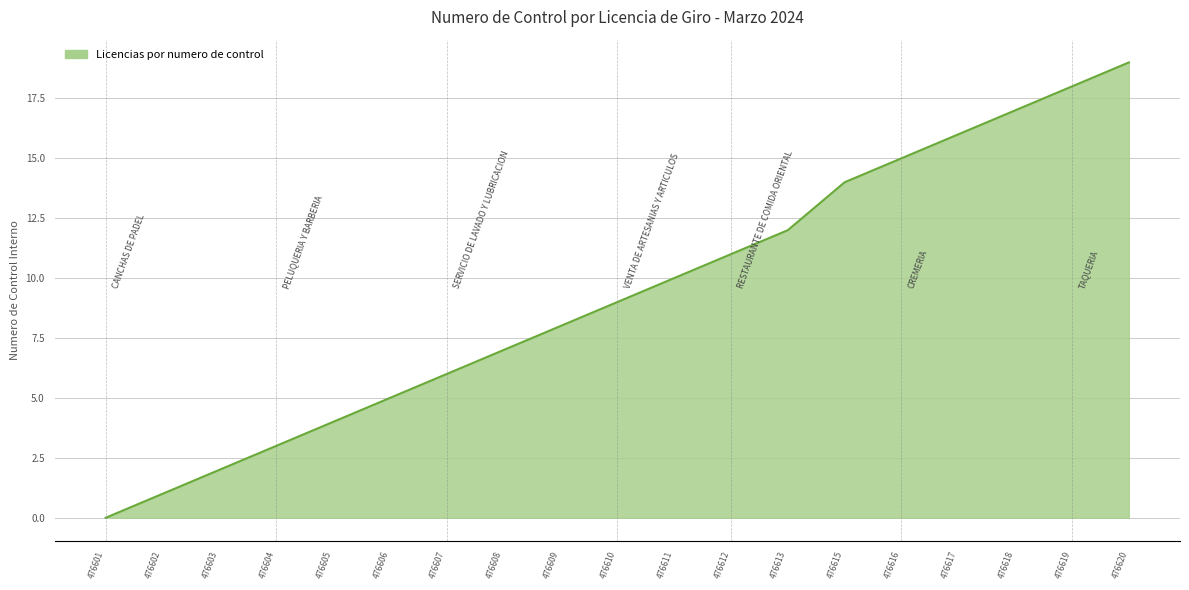

What is the average value?

9